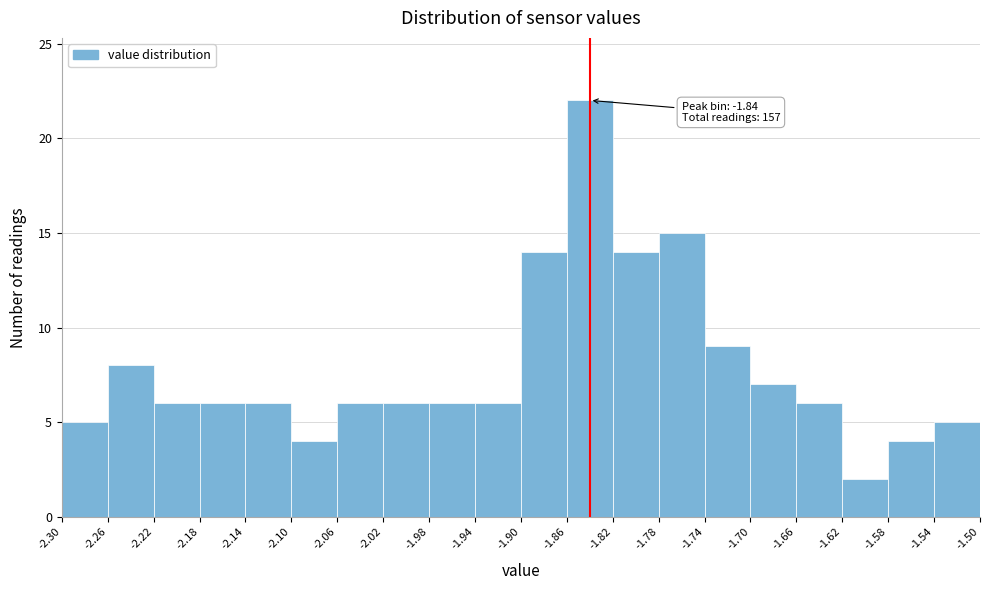

Which range on the x-axis has the tallest bar?

-1.86 to -1.82